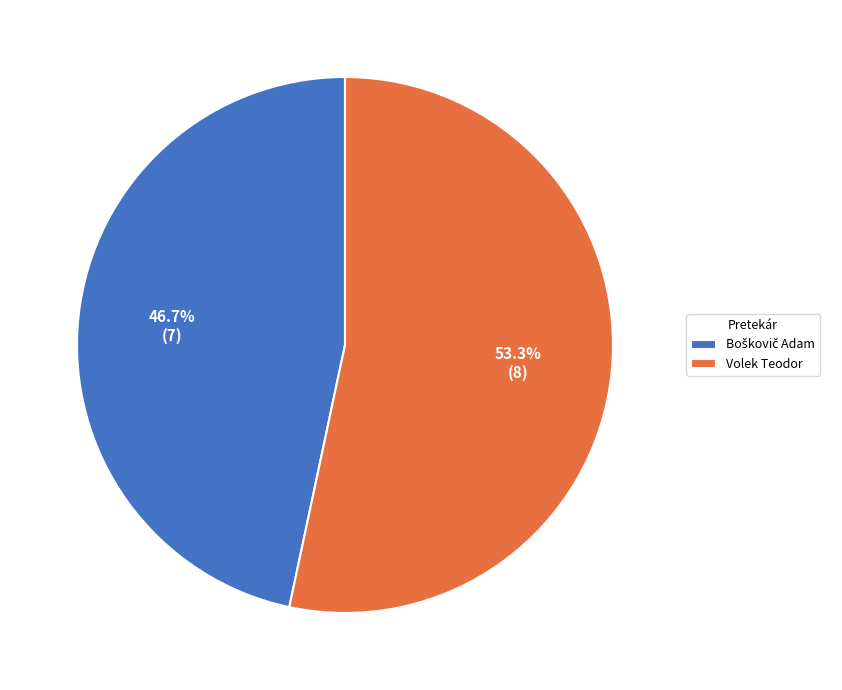

What portion of the pie excludes Volek Teodor?

46.7%